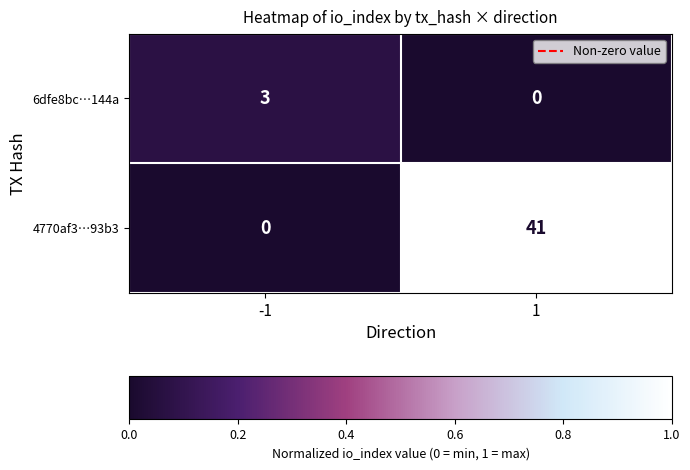

Which series has the largest total across all categories?

4770af3…93b3